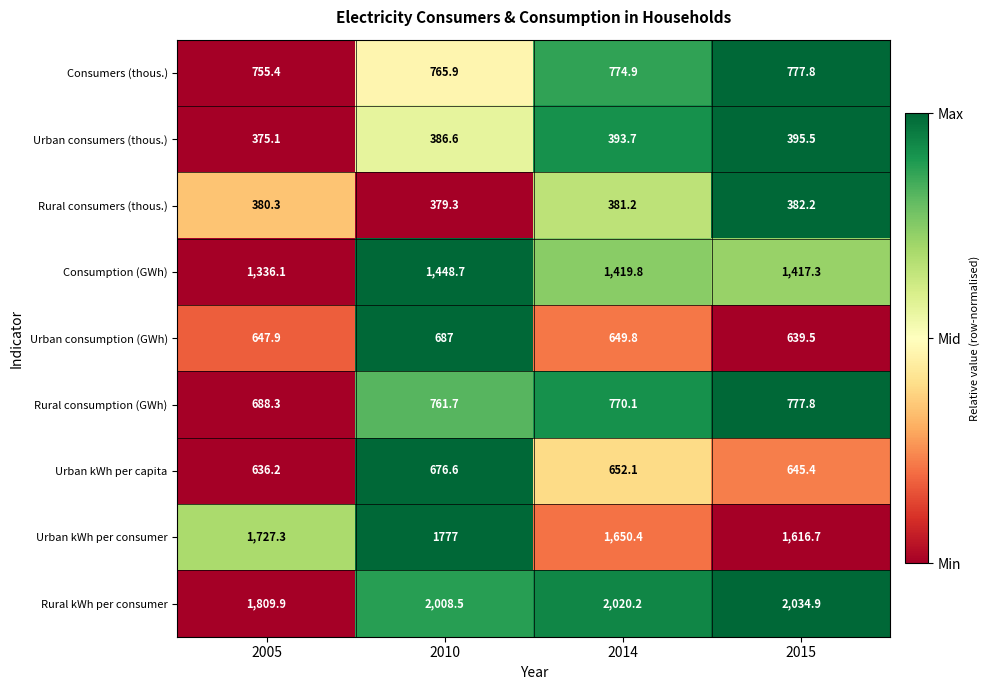

How many series are shown in this chart?

9